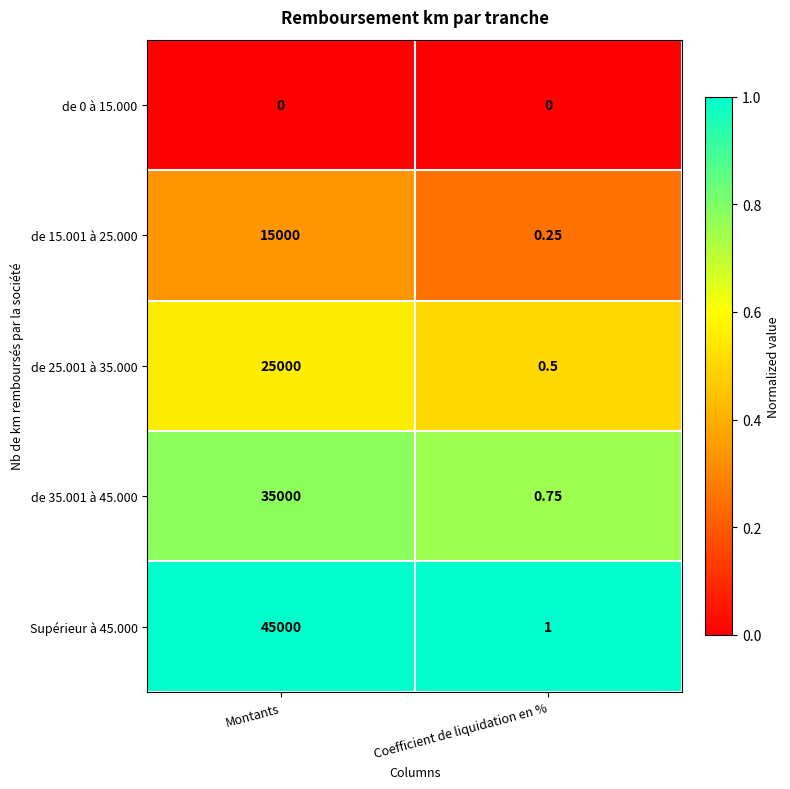

At which category is the sum across all series the highest?

Montants